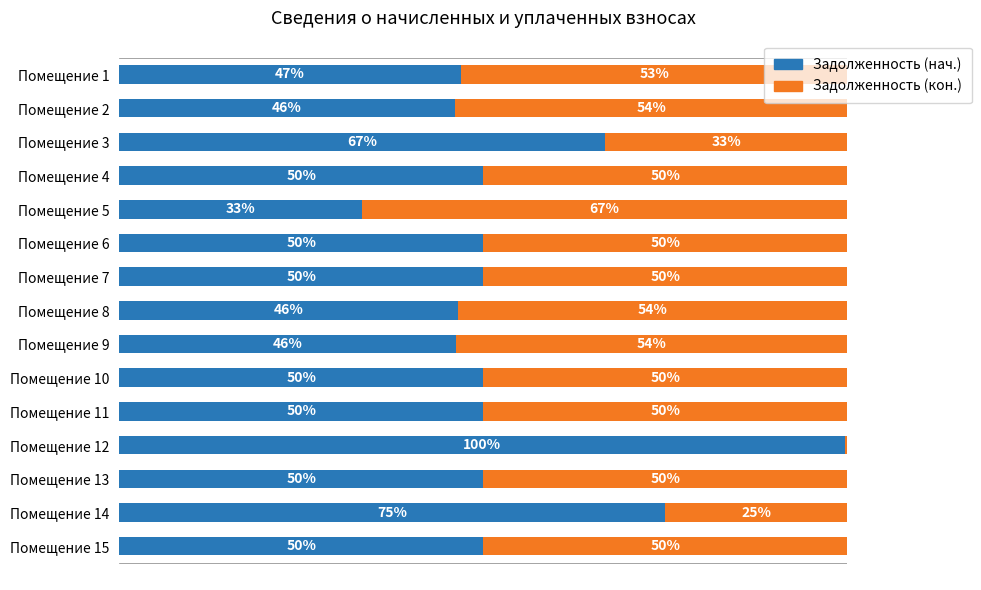

At which label does Задолженность (нач.) reach its minimum?

Помещение 5